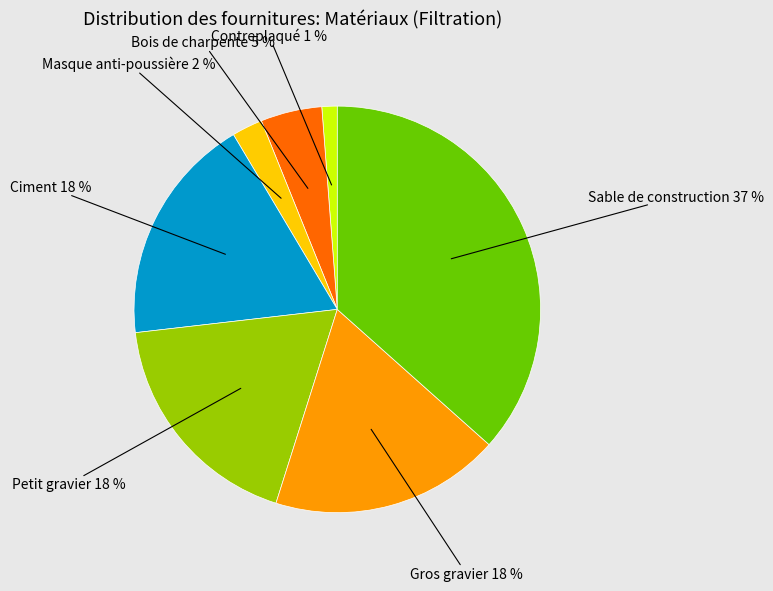

To the nearest percent, what is the average slice percentage?

14%